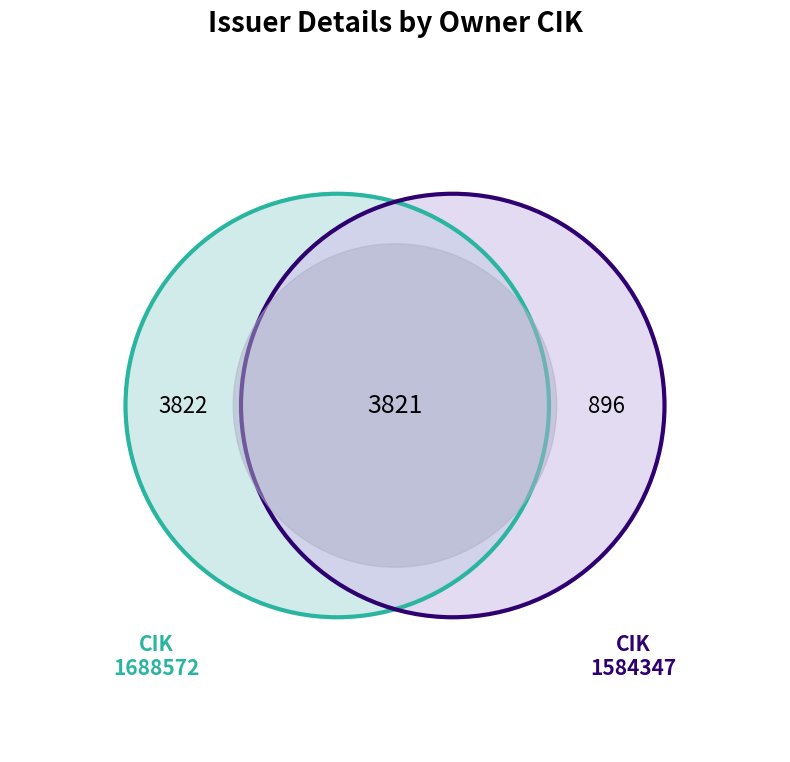

True or false: 1584347 accounts for 18% of the total.

False